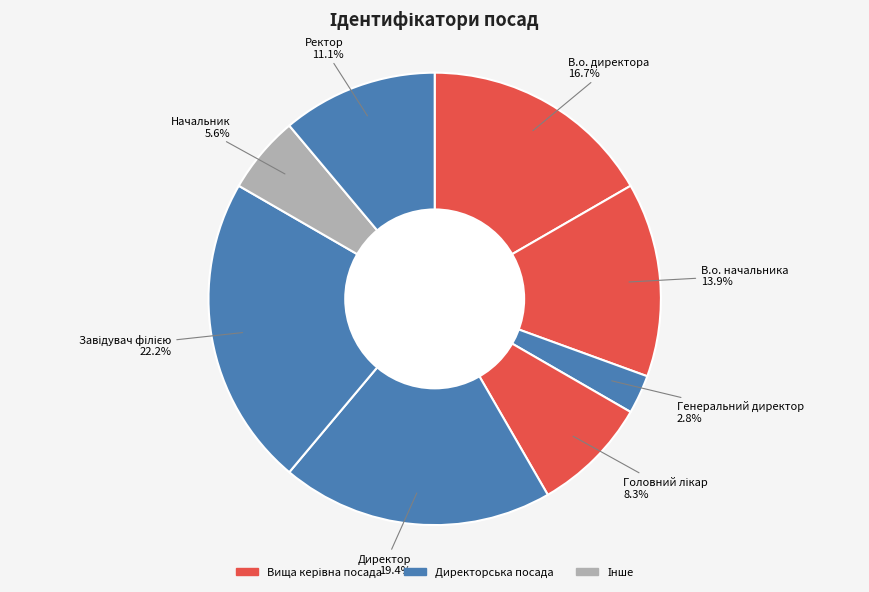

What percentage is the Директор slice, to the nearest percent?

19%